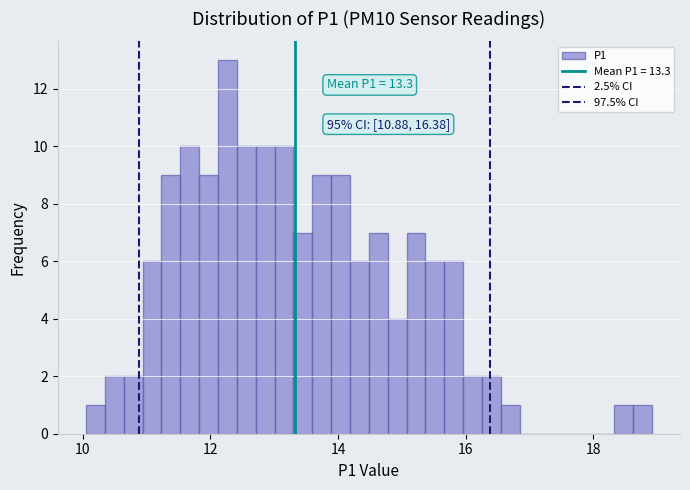

Around what value on the x-axis is the tallest bar? Give the approximate position of its centre, as read against the axis.

12.2